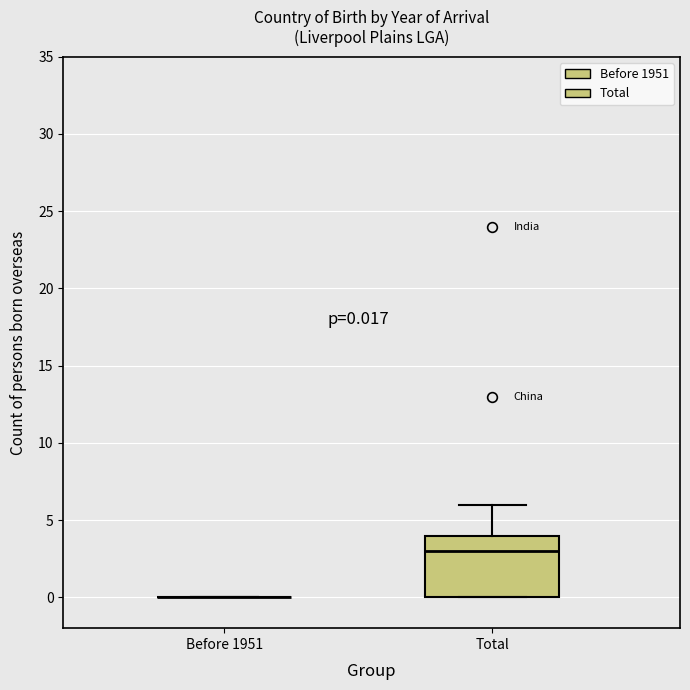

Comparing the boxes themselves (not the whiskers), which one is the tallest?

Total